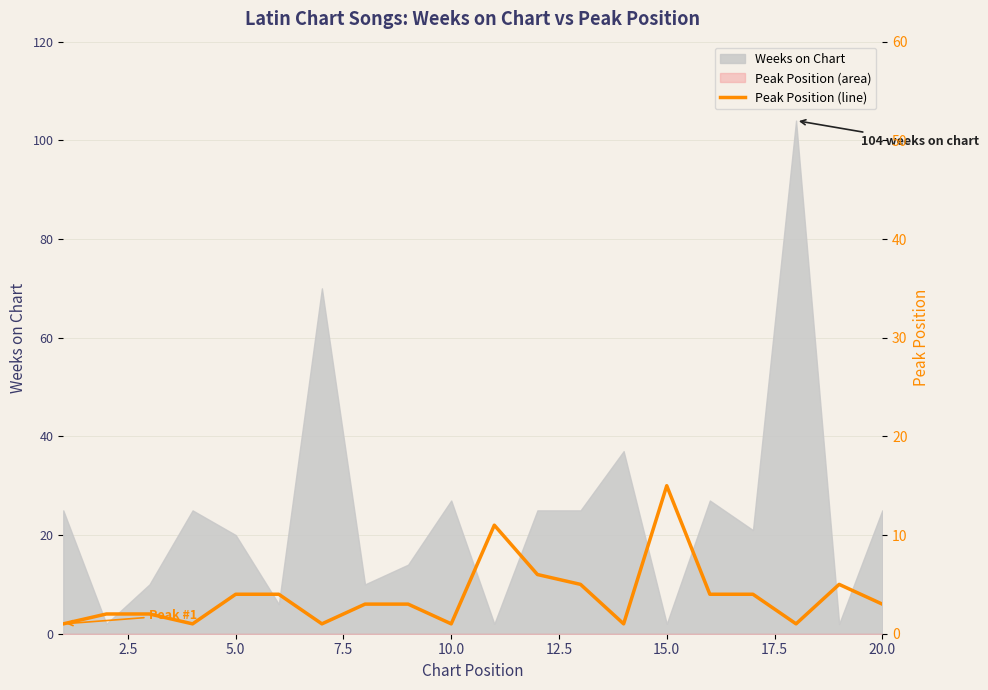

What is the average value?

4